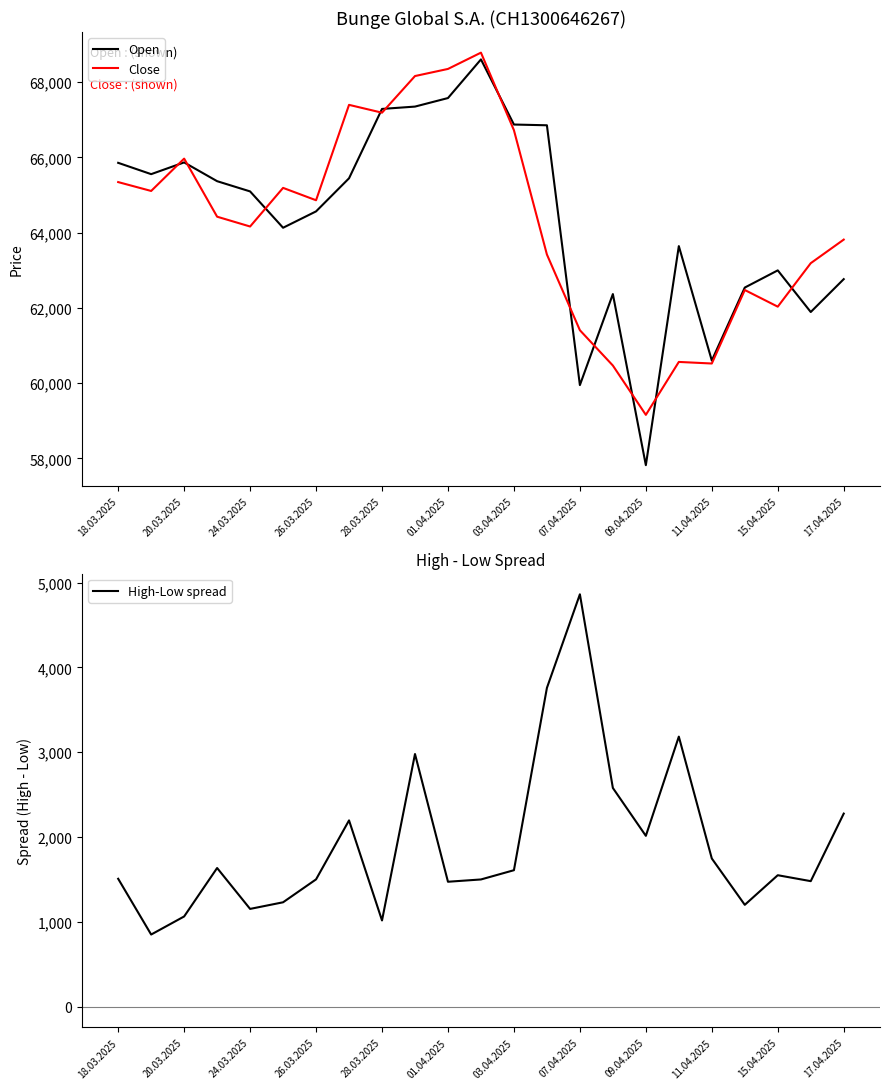

The value of Close at 07.04.2025 is 98974. True or false?

False